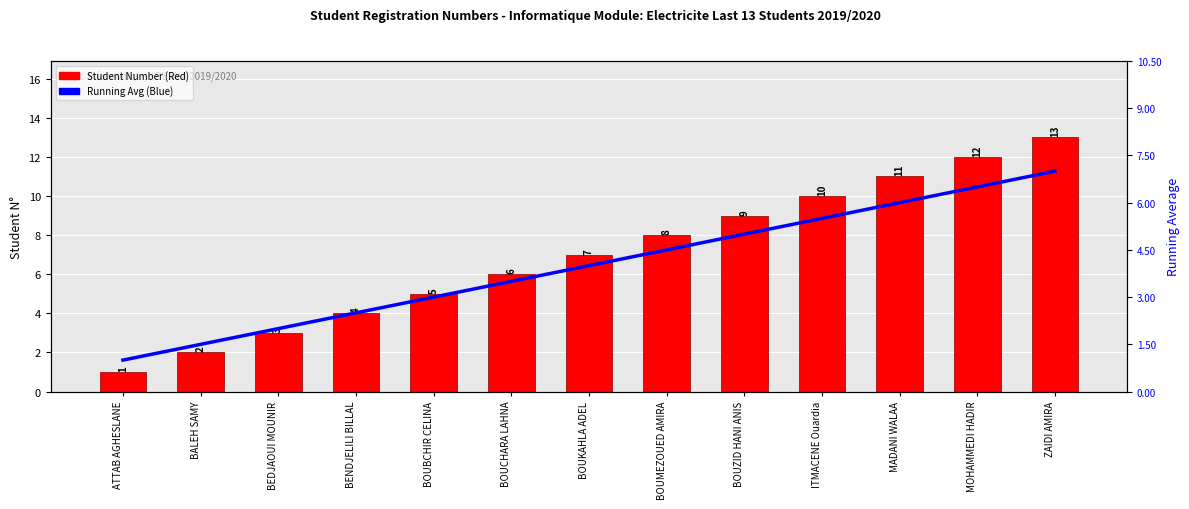

Reading left to right, transcribe all the data shown in this chart.

Student Number: 1.0	2.0	3.0	4.0	5.0	6.0	7.0	8.0	9.0	10.0	11.0	12.0	13.0
Running Average: 1.0	1.5	2.0	2.5	3.0	3.5	4.0	4.5	5.0	5.5	6.0	6.5	7.0